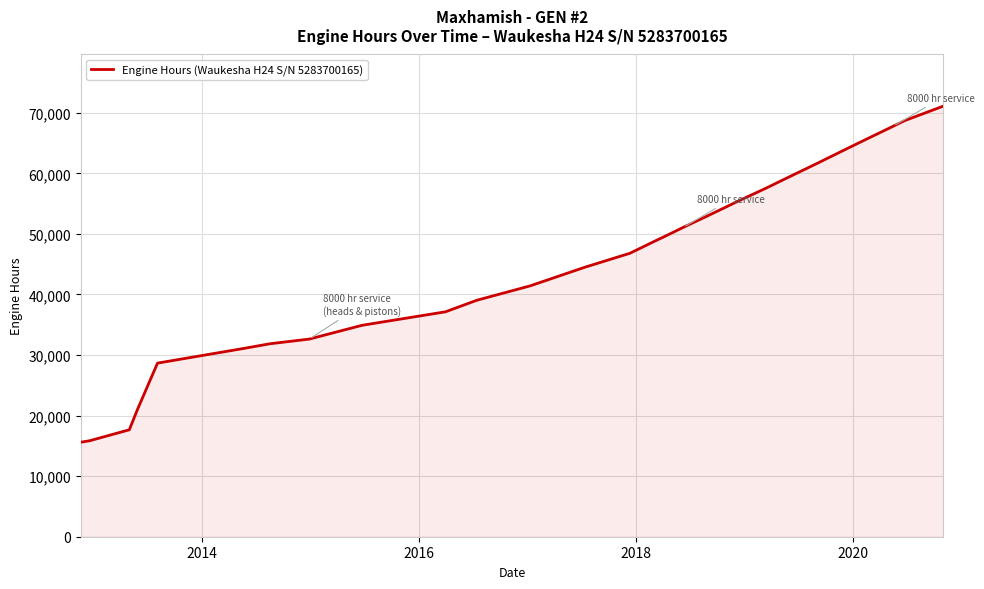

What is the difference between the maximum and minimum values?

55492